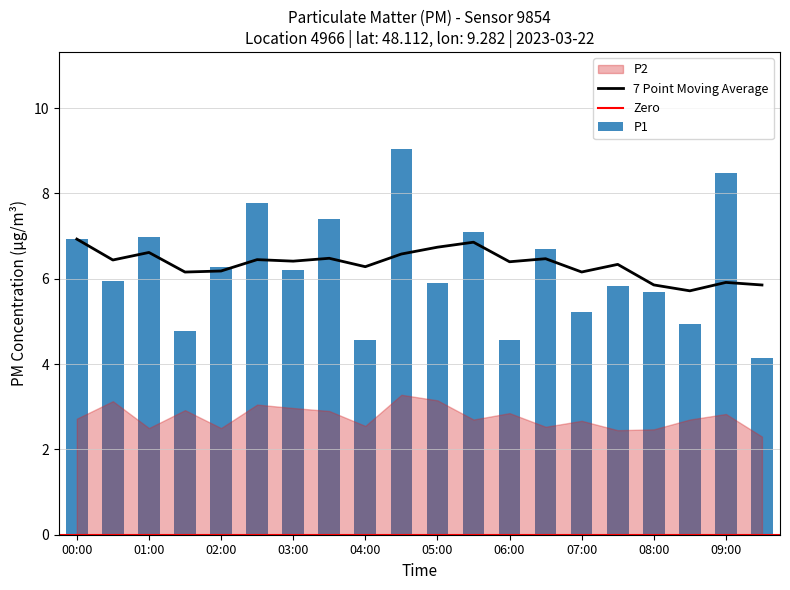

At which category does the chart reach its peak across all series?

04:30